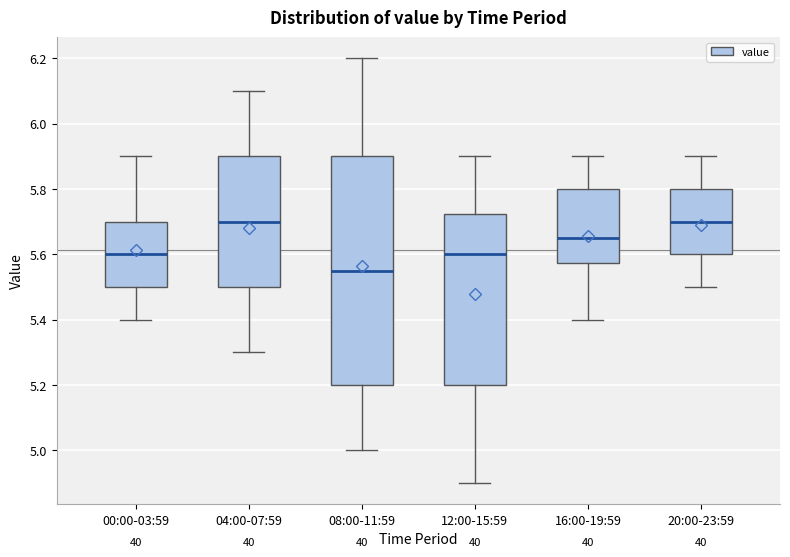

Reading left to right, transcribe this box plot: for each box, give where its median line is, the range the box spans, and where its two whiskers end, as read against the y-axis. The values are not printed on the chart, so give them approximately, as read against the axis.

00:00-03:59: median 5.60, box 5.50 to 5.70, whiskers 5.40 to 5.90
04:00-07:59: median 5.70, box 5.50 to 5.90, whiskers 5.30 to 6.10
08:00-11:59: median 5.56, box 5.20 to 5.90, whiskers 5.00 to 6.20
12:00-15:59: median 5.60, box 5.20 to 5.72, whiskers 4.90 to 5.90
16:00-19:59: median 5.66, box 5.58 to 5.80, whiskers 5.40 to 5.90
20:00-23:59: median 5.70, box 5.60 to 5.80, whiskers 5.50 to 5.90